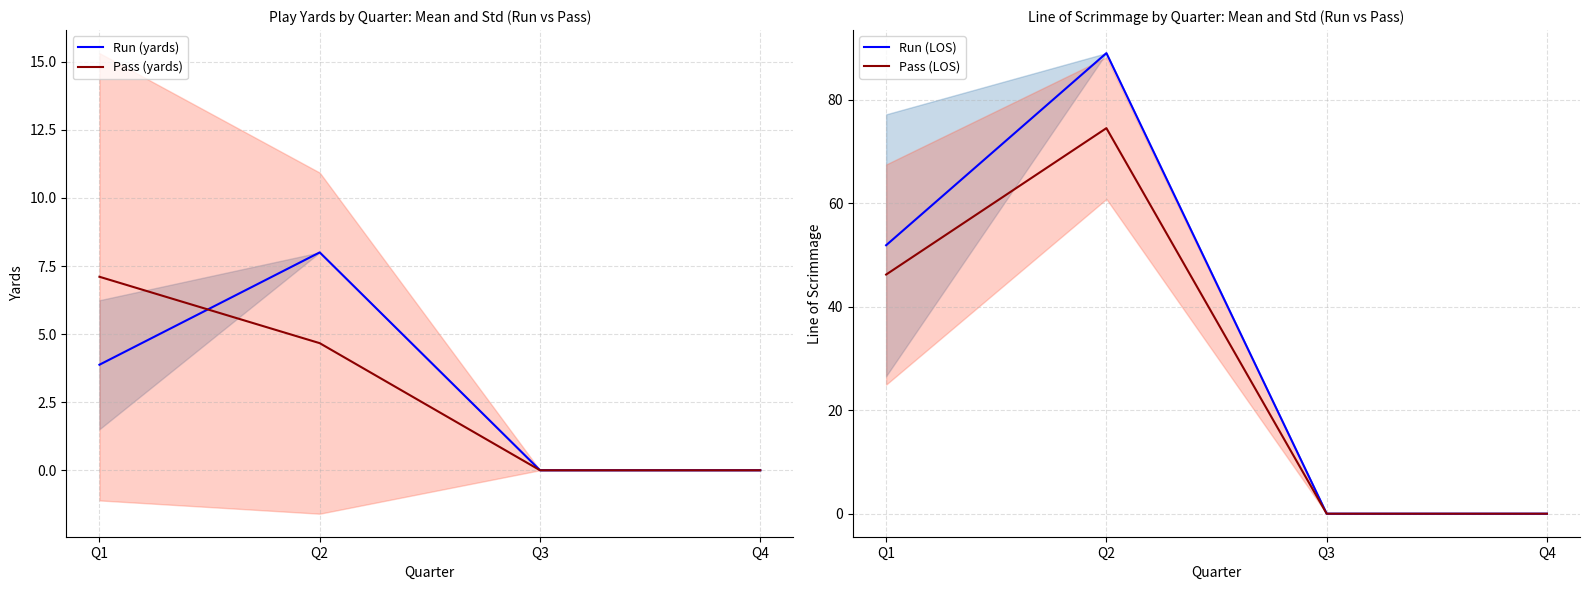

True or false: Pass (LOS) has more than 1 points higher than both neighbors.

False